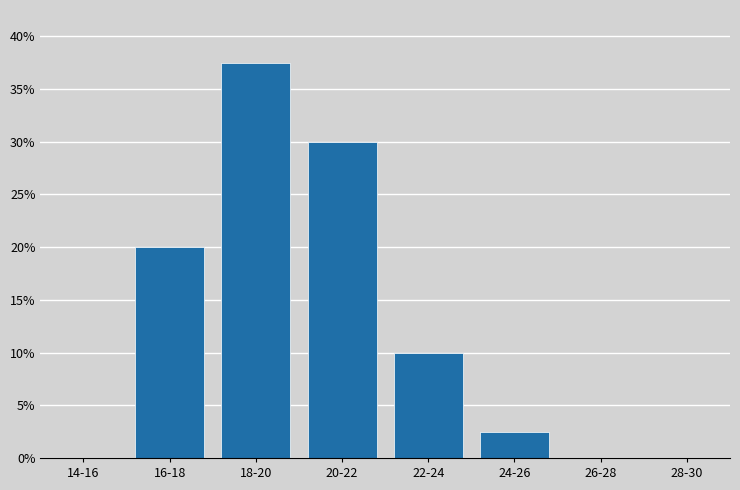

Reading right to left, extract all data points from this chart.

28-30=0.0	26-28=0.0	24-26=2.5	22-24=10.0	20-22=30.0	18-20=37.5	16-18=20.0	14-16=0.0